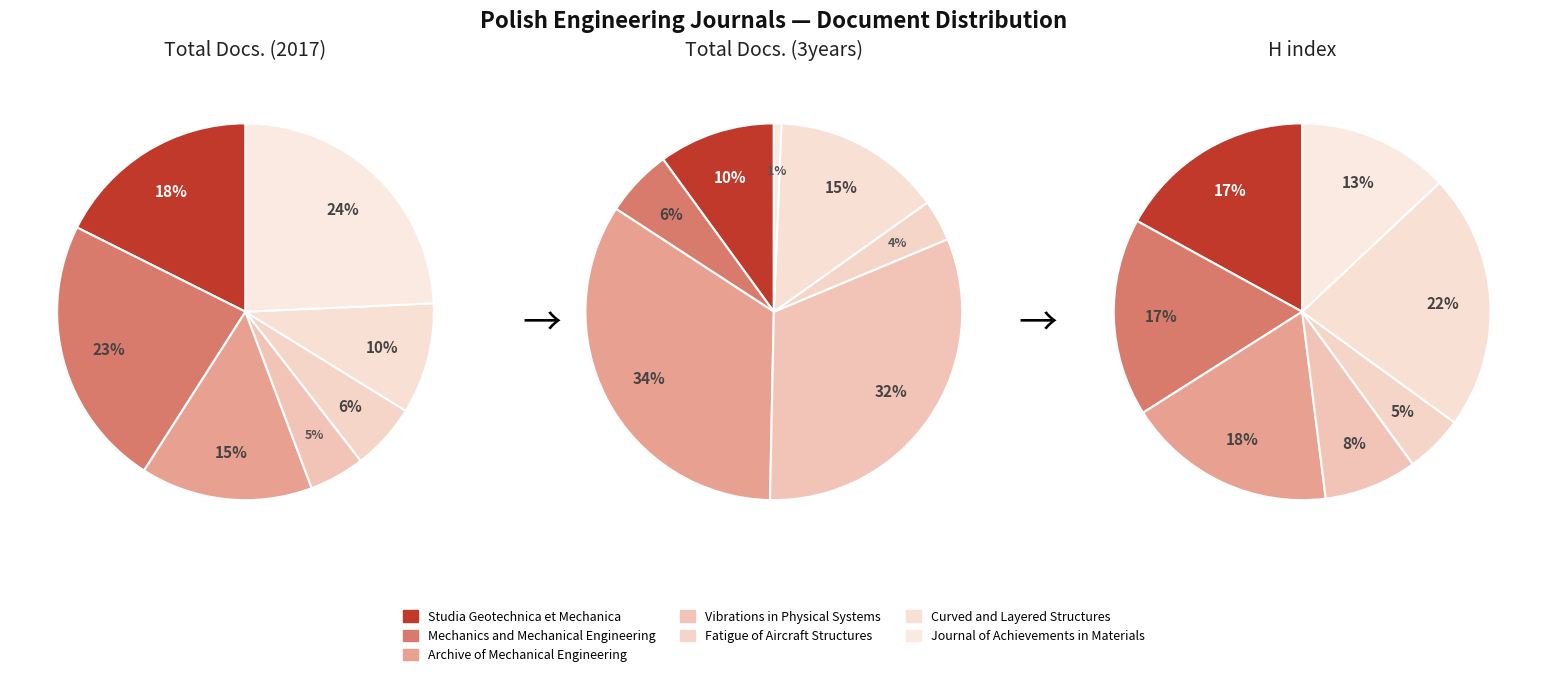

Which series has the largest range (max minus min)?

Total Docs. (3years)